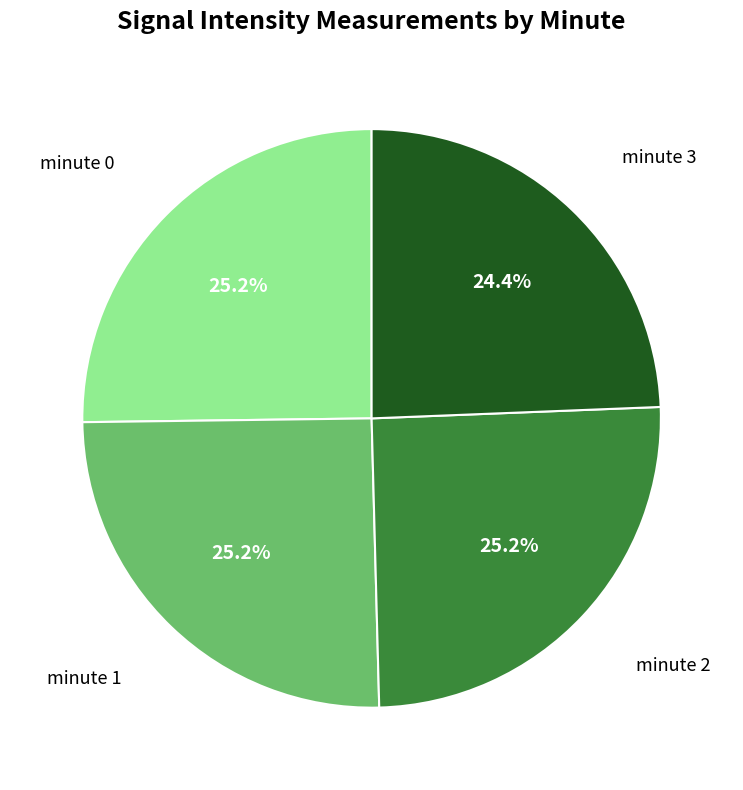

True or false: minute 3 accounts for 37% of the total.

False